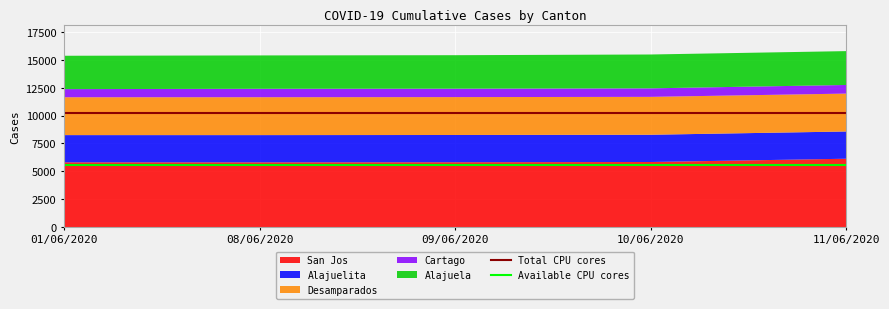

What is the lowest value of the San Jos series?

5805